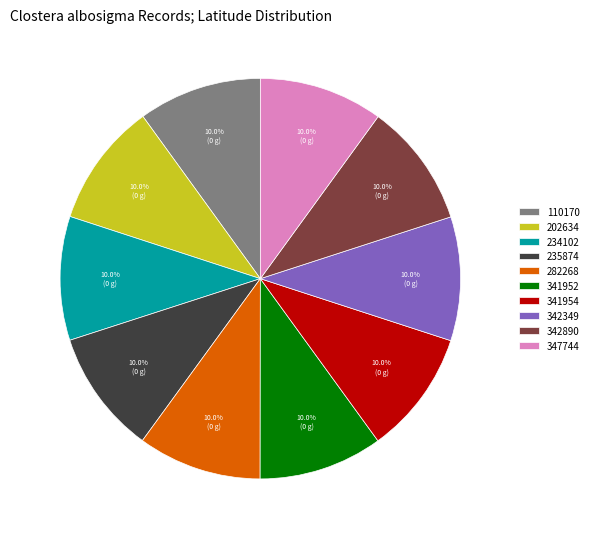

How many segments does this pie chart have?

10